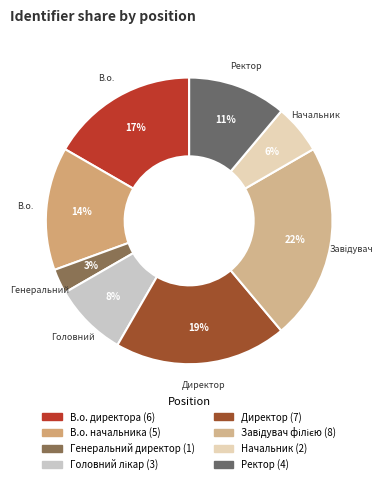

What is the smallest slice in the pie chart?

Генеральний директор